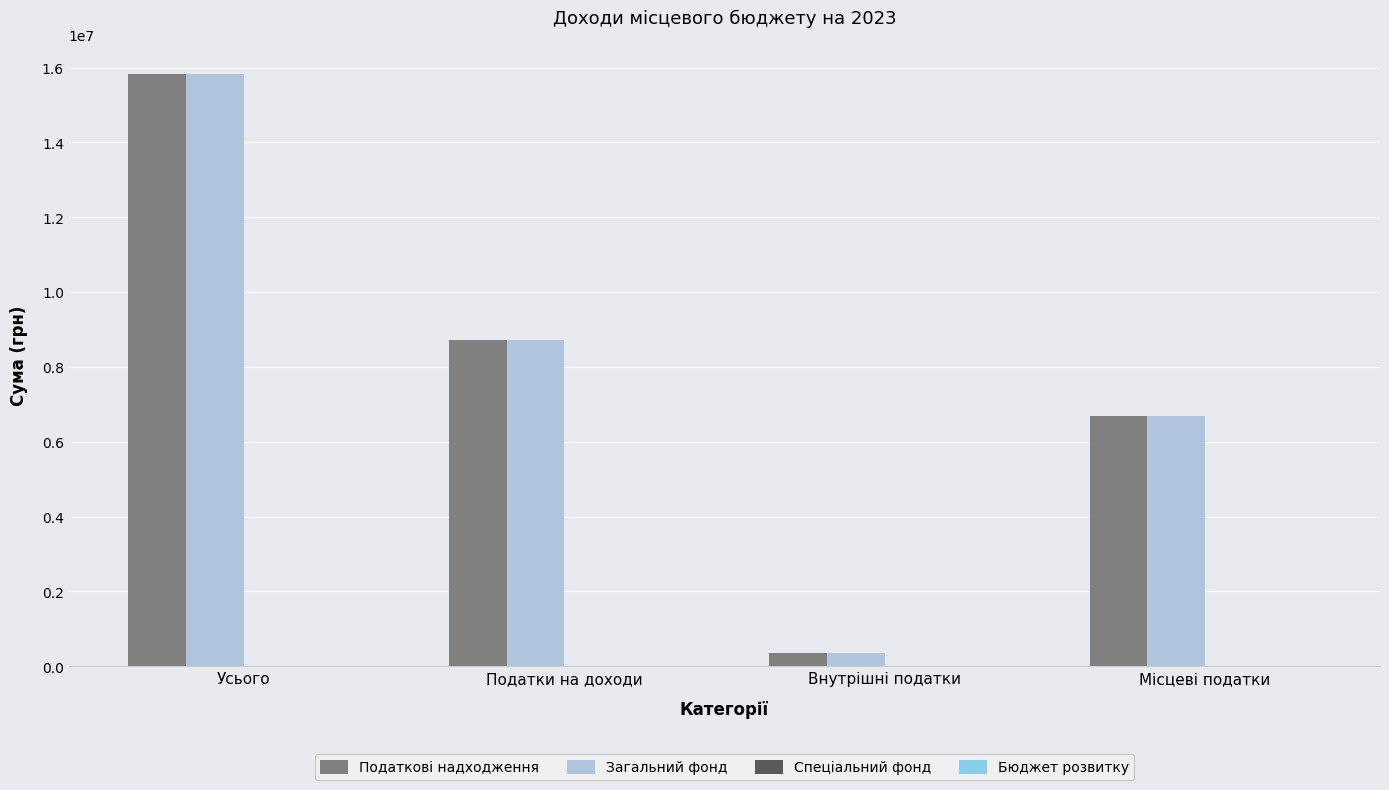

What is the total value across all series at Місцеві податки?

13381704